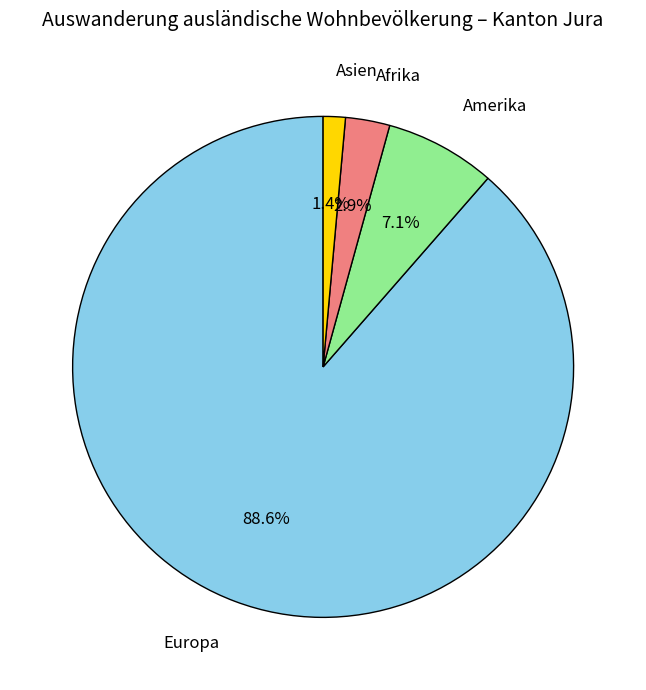

Do Asien and Europa together represent more than half of the pie?

Yes